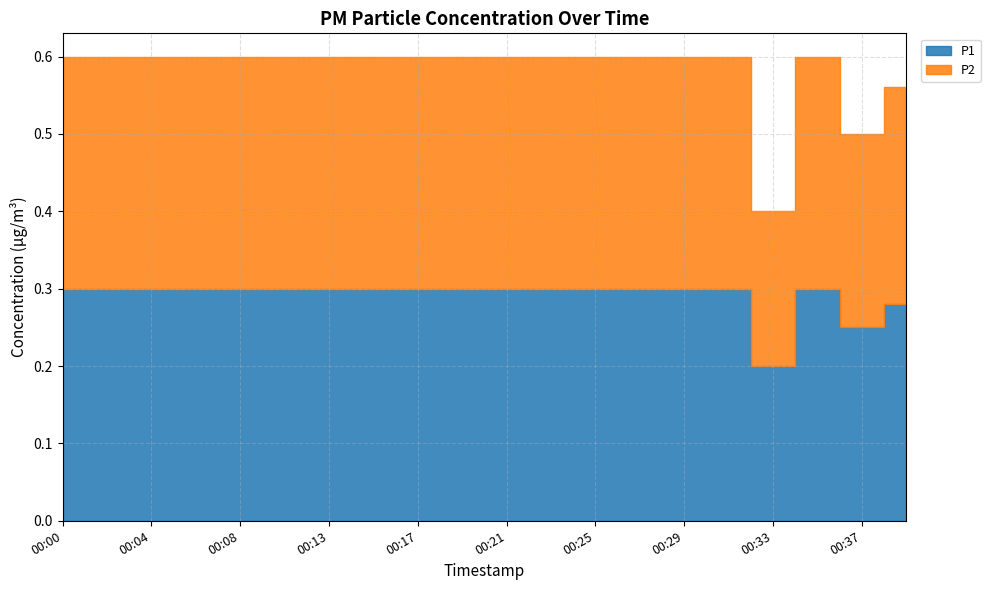

Between 00:33 and 00:35, which series saw the biggest shift?

P1